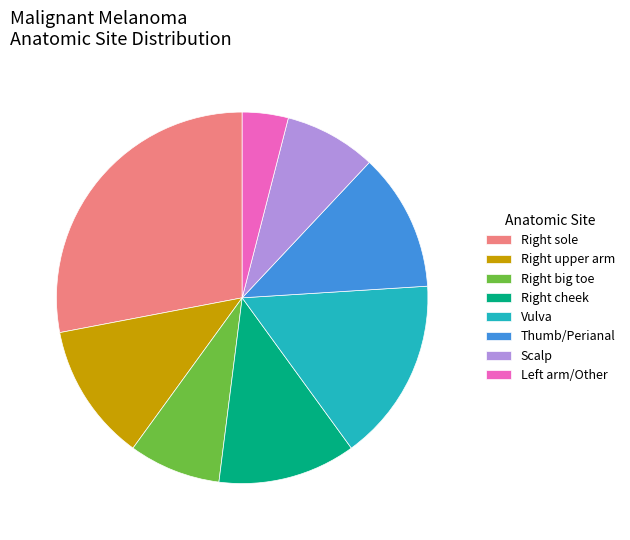

Between Scalp and Thumb/Perianal, which is larger?

Thumb/Perianal